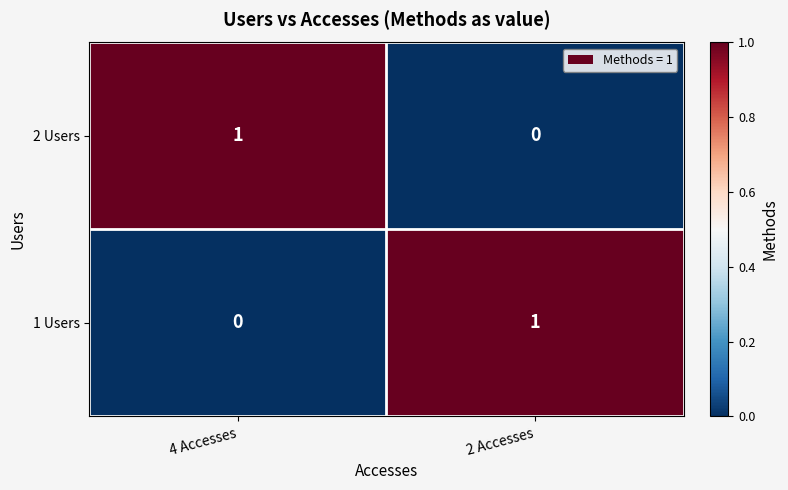

Reading left to right, what are all the values shown in this chart?

2 Users: 1	0
1 Users: 0	1